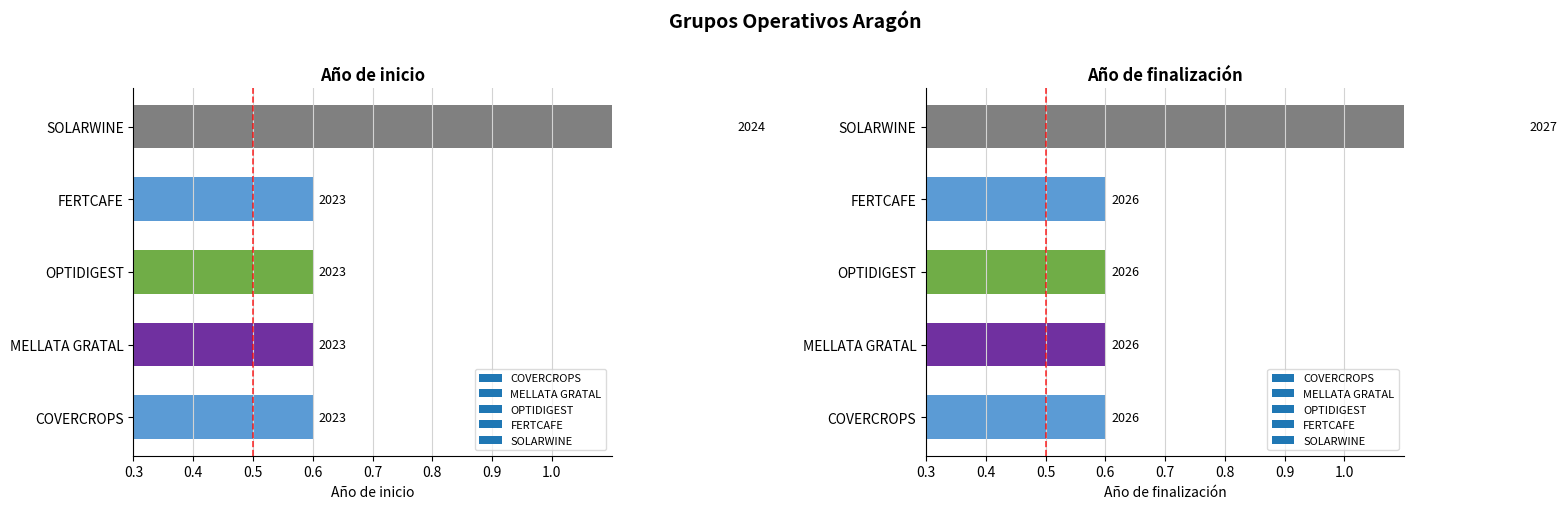

Which has a higher value, MELLATA GRATAL or OPTIDIGEST?

MELLATA GRATAL